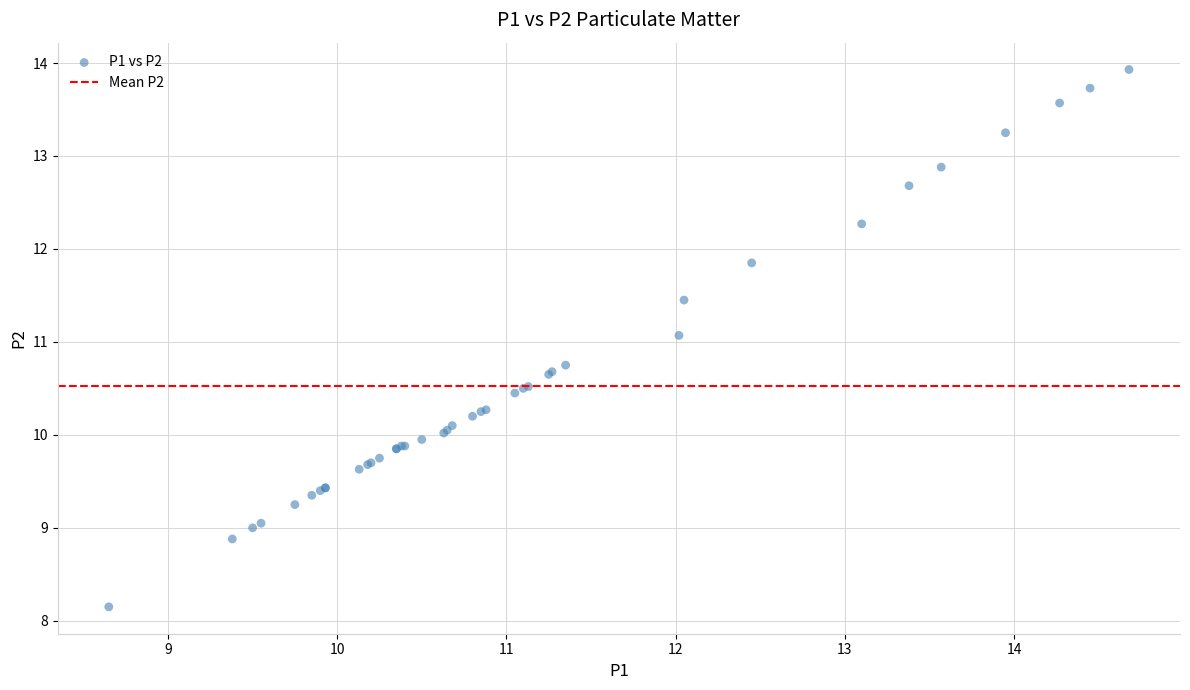

What Y value in the scatter plot is closest to 11?

11.1